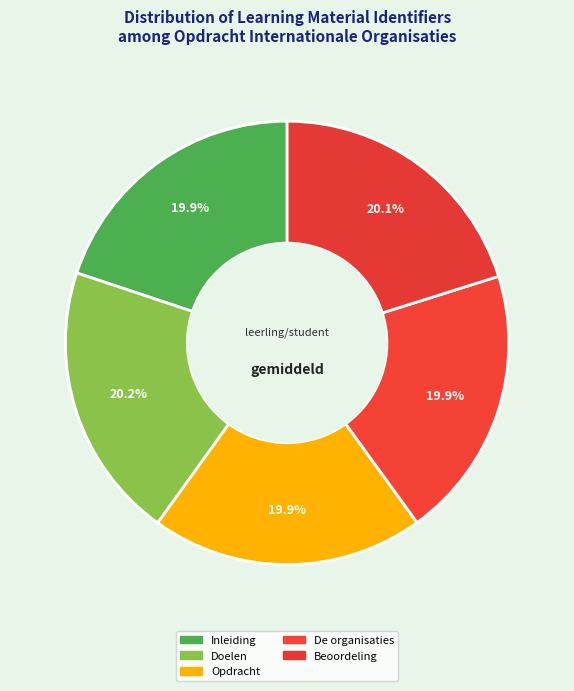

Count the number of slices in the pie.

5